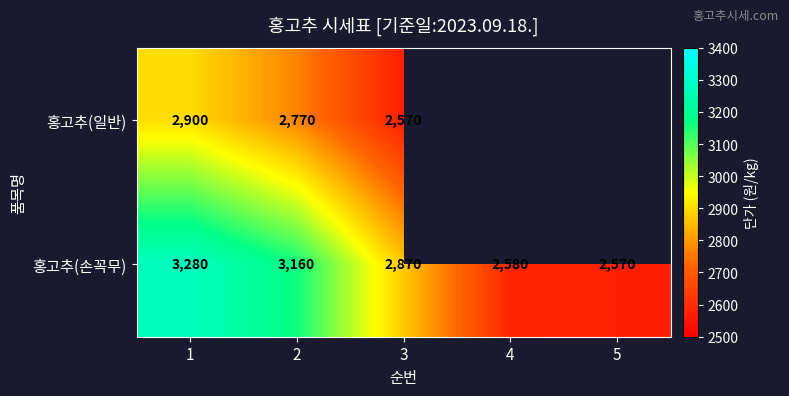

What is the average value of the 홍고추(손꼭무) series?

2892